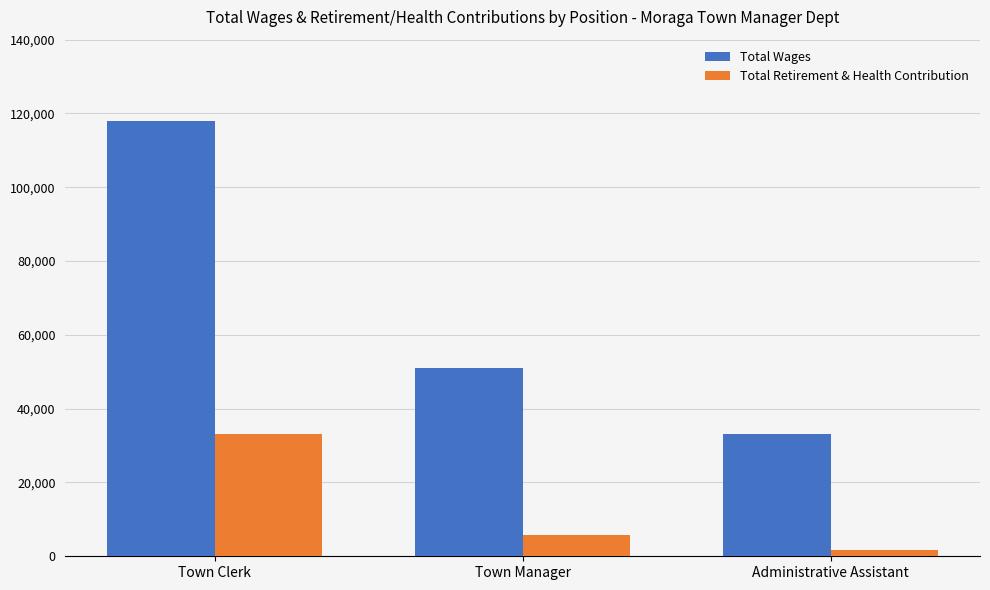

Which series has the widest spread of values?

Total Wages